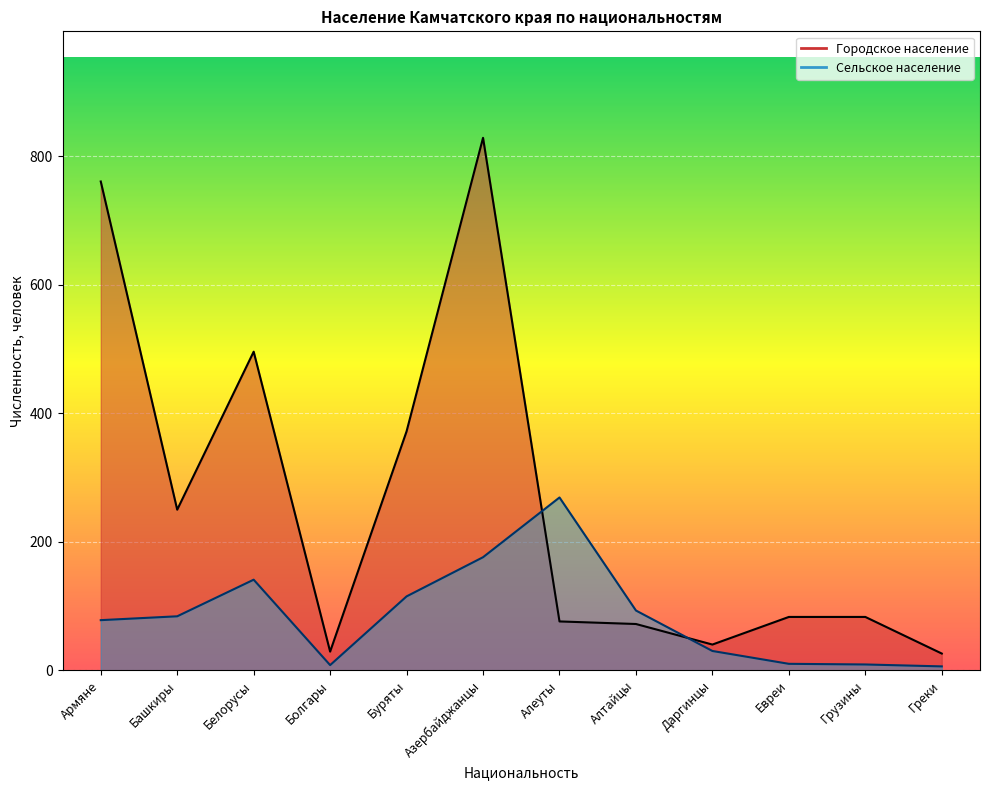

How many data points in Городское население are above 83?

5